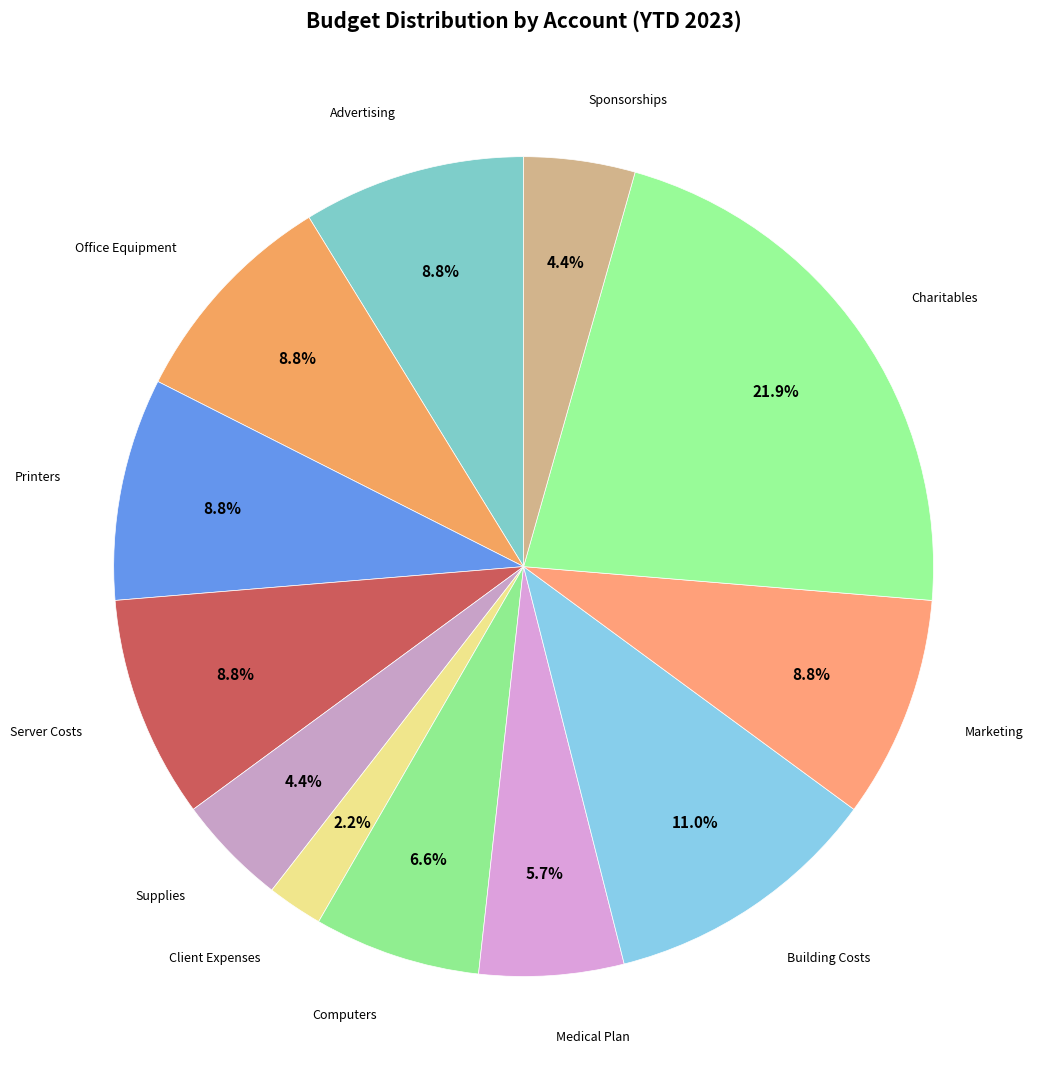

Count the number of slices in the pie.

12